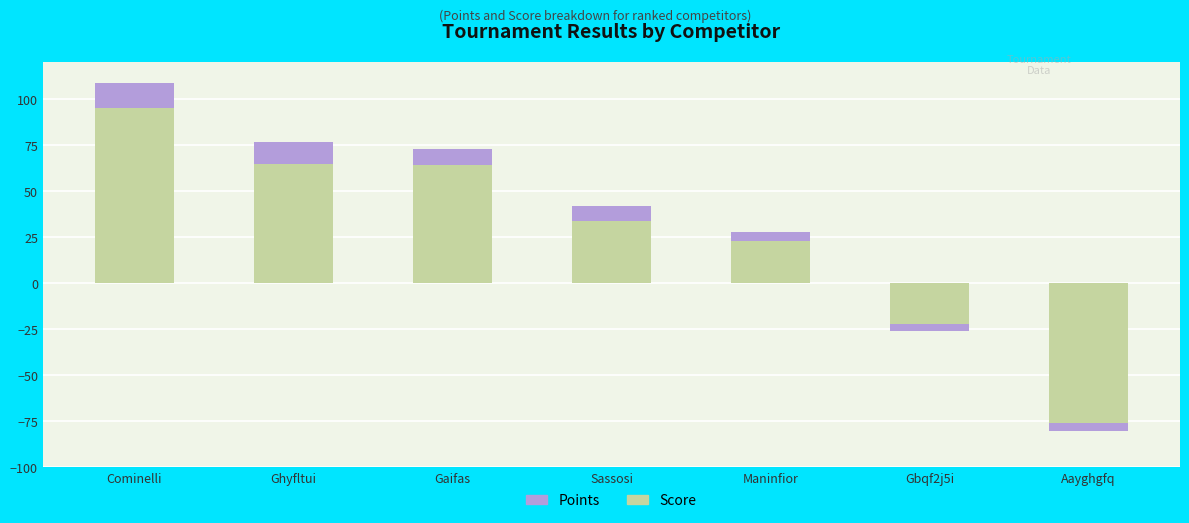

What is the value of the Points bar at the 3rd from the left?

9